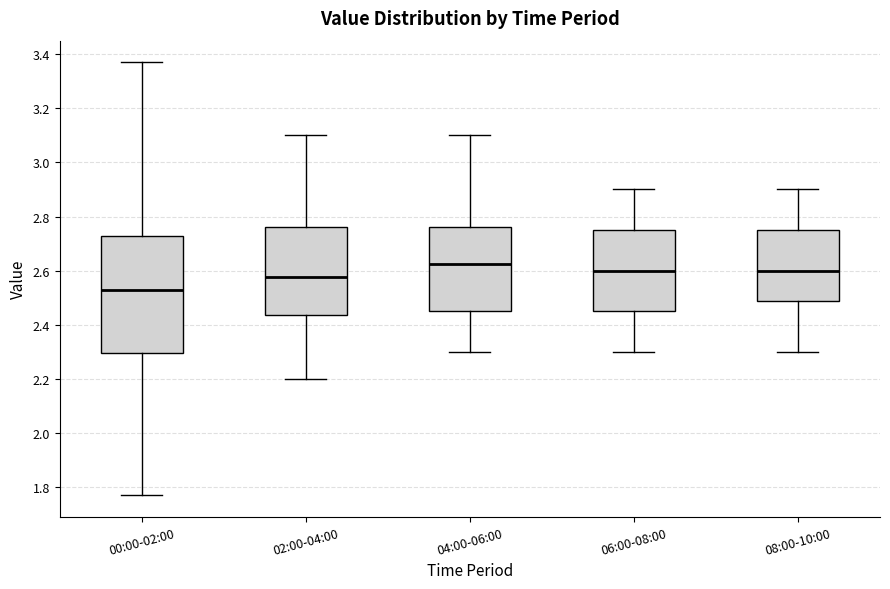

Where is the upper edge of the box for 00:00-02:00 on the y-axis? The values are not printed on the chart, so give them approximately, as read against the axis.

2.72